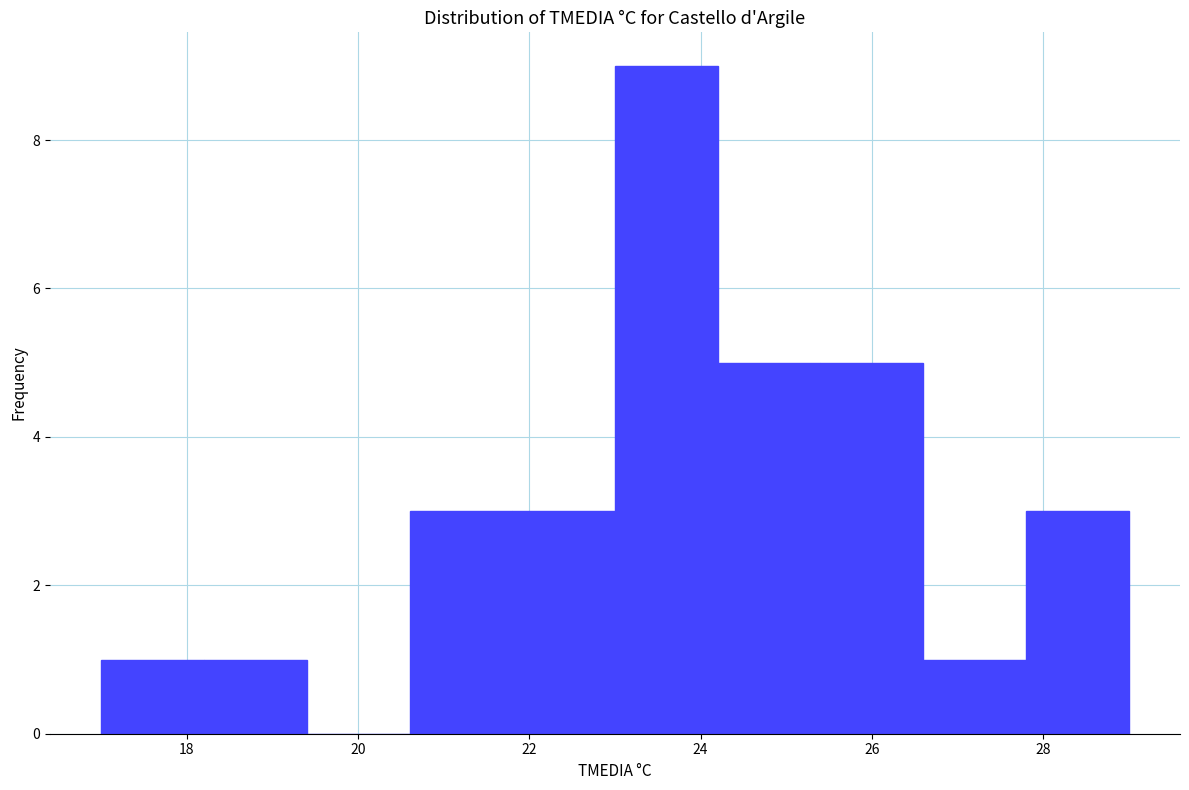

Reading left to right, list every bar in this chart as the range it spans on the x-axis followed by its height. The values are not printed on the chart, so give them approximately, as read against the axis.

17.0 to 18.2: 1
18.2 to 19.4: 1
19.4 to 20.6: 0
20.6 to 21.8: 3
21.8 to 23.0: 3
23.0 to 24.2: 9
24.2 to 25.4: 5
25.4 to 26.6: 5
26.6 to 27.8: 1
27.8 to 29.0: 3